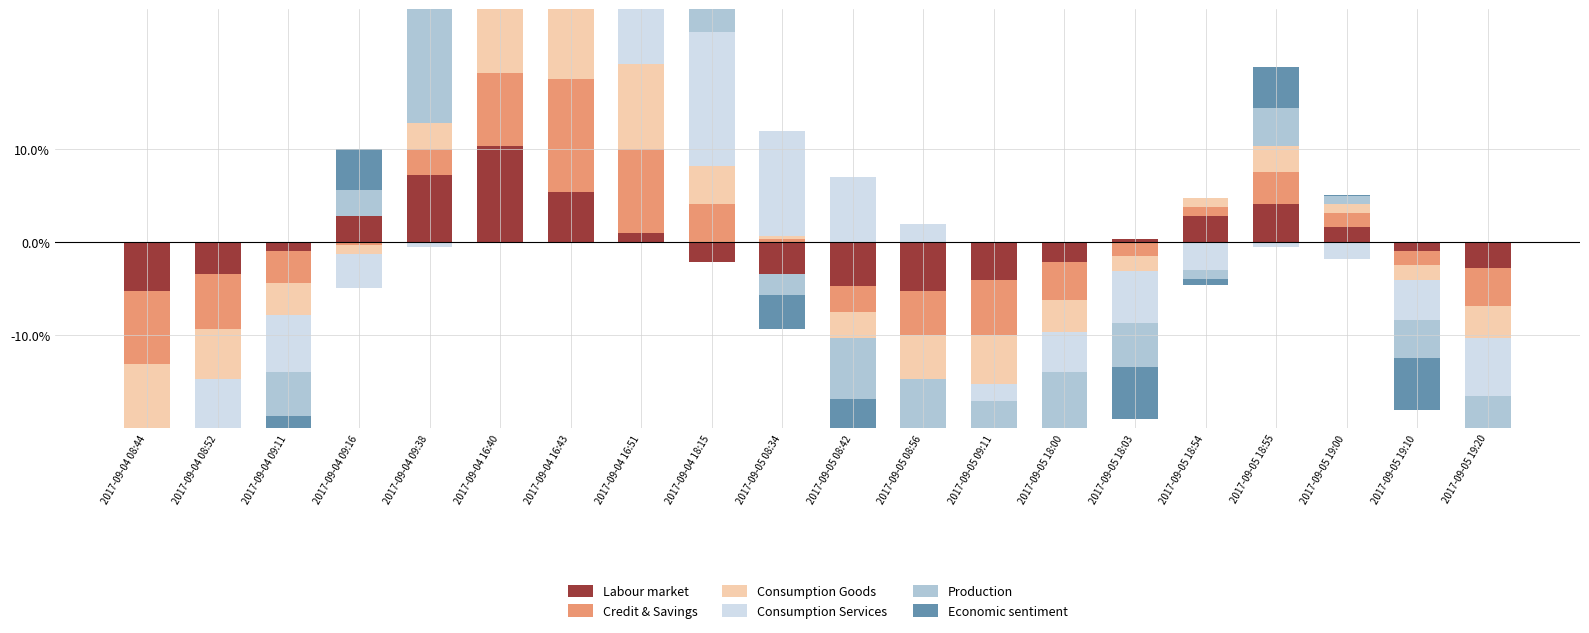

Is the value of Labour market at 2017-09-05 18:55 greater than the value of Economic sentiment at 2017-09-04 18:15?

Yes